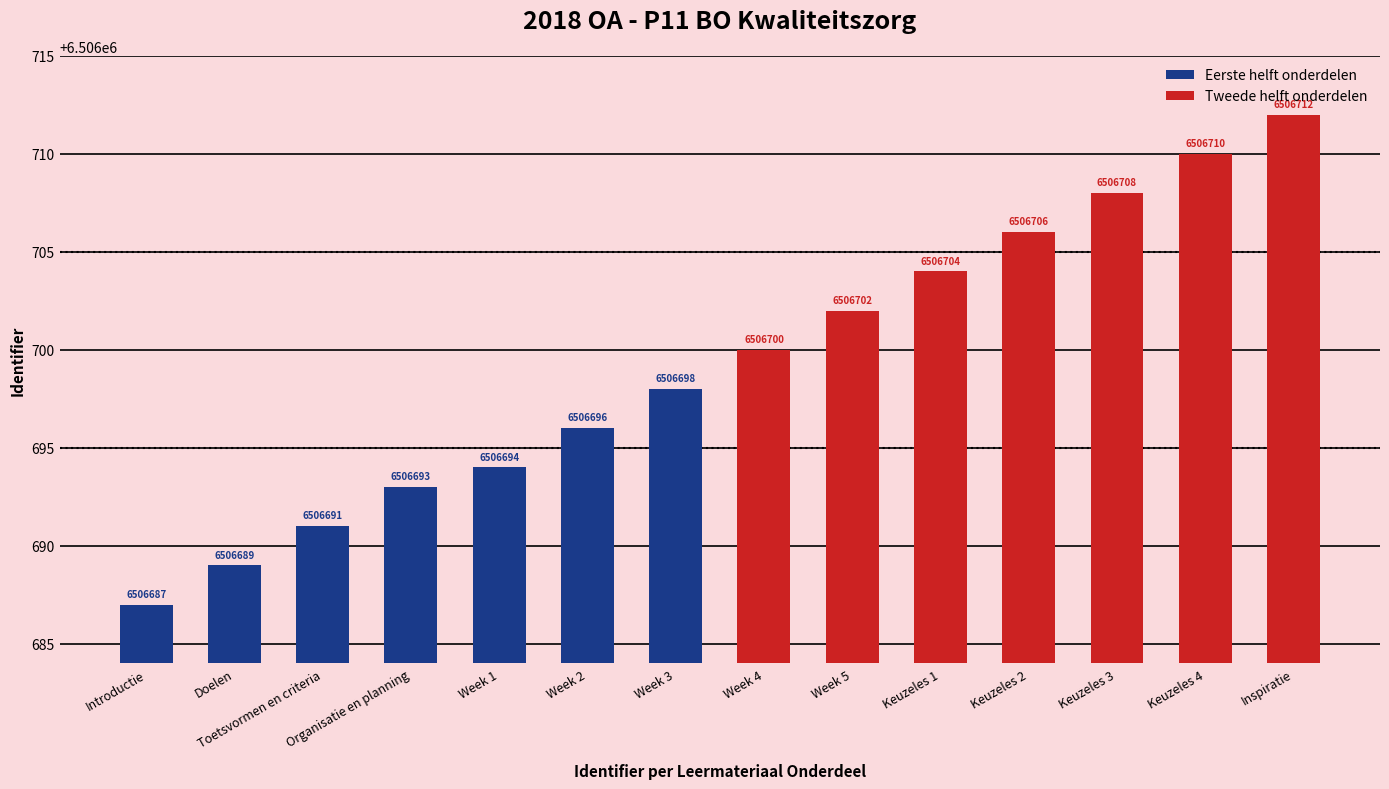

Which series has the largest total across all categories?

Tweede helft onderdelen